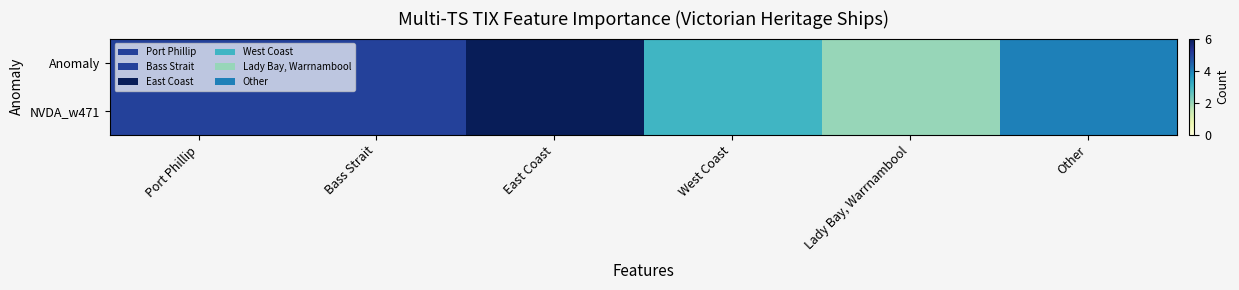

Which series has the largest total across all categories?

Anomaly